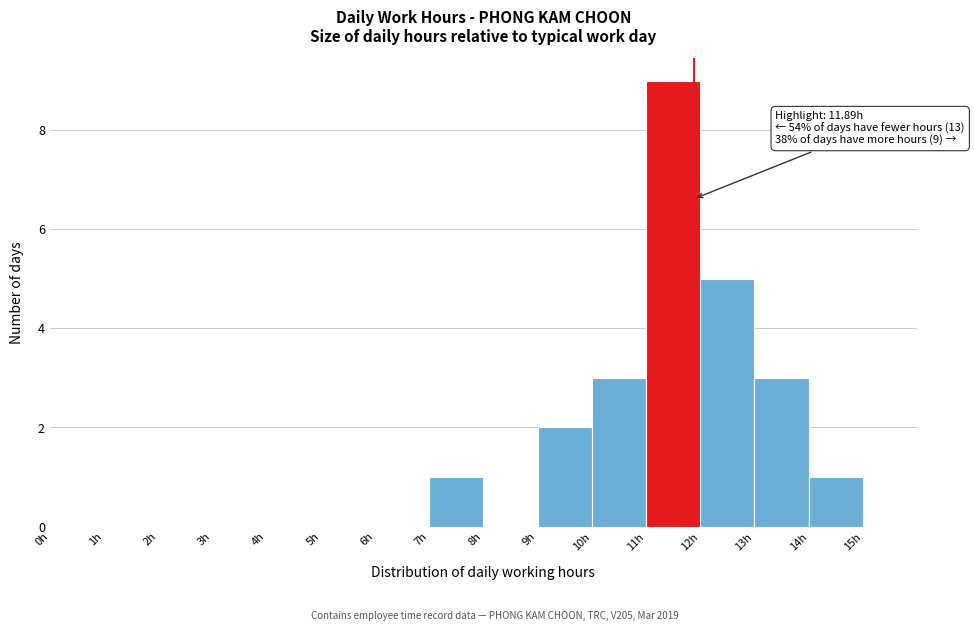

Over which range of the x-axis is the bar tallest?

11 to 12